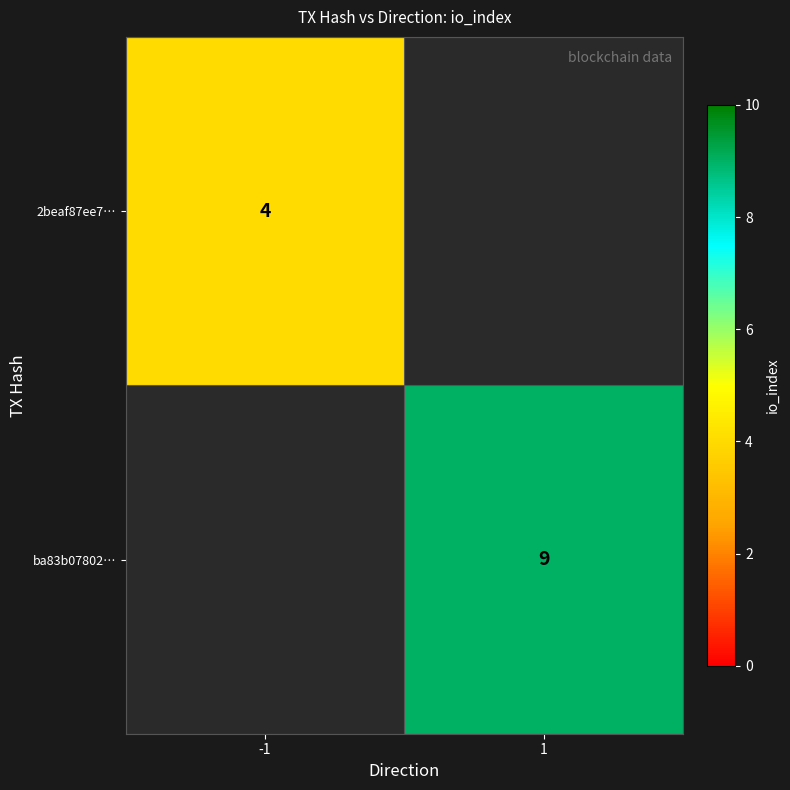

The value of 2beaf87ee7… at -1 is 4. True or false?

True